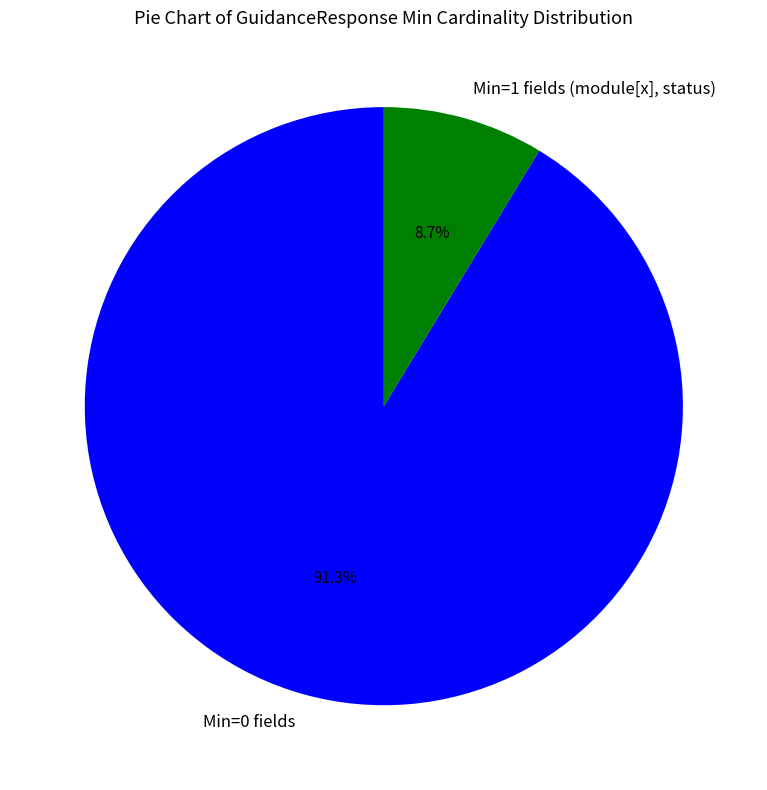

Which category has the smallest portion of the pie?

Min=1 fields (module[x], status)